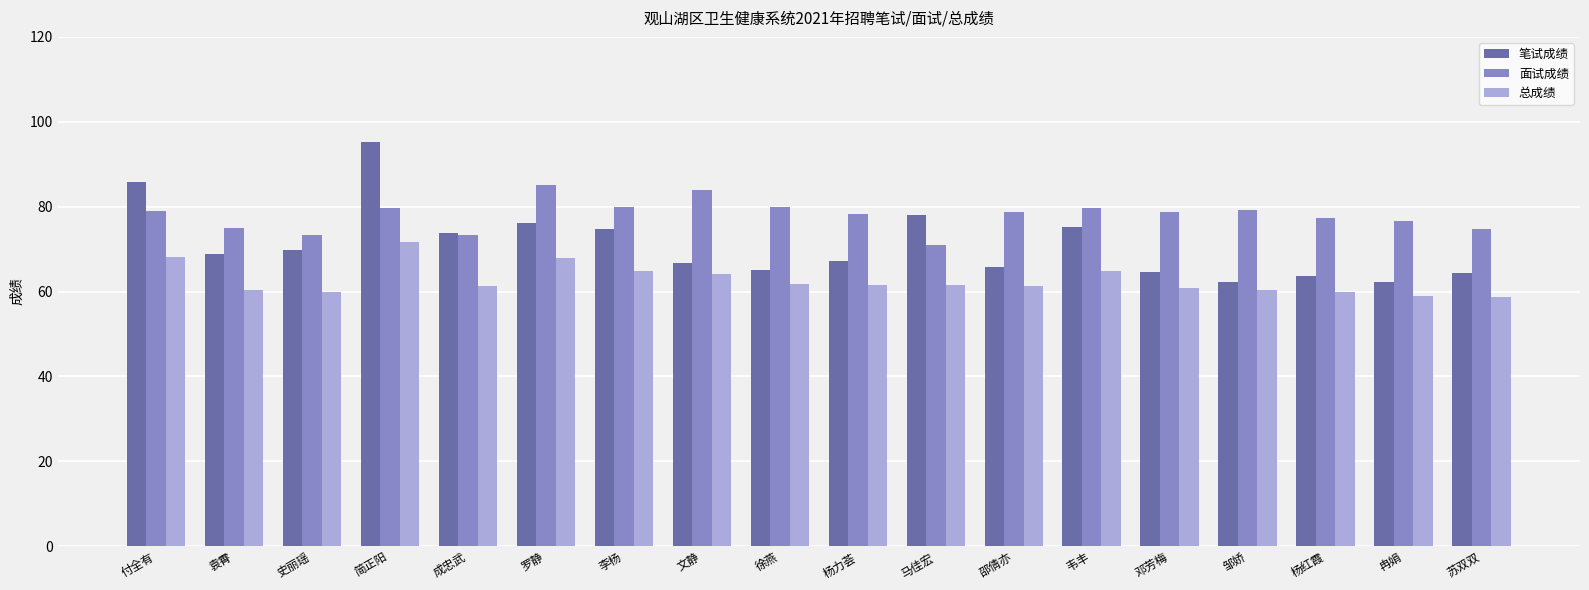

Which series has the largest total across all categories?

面试成绩